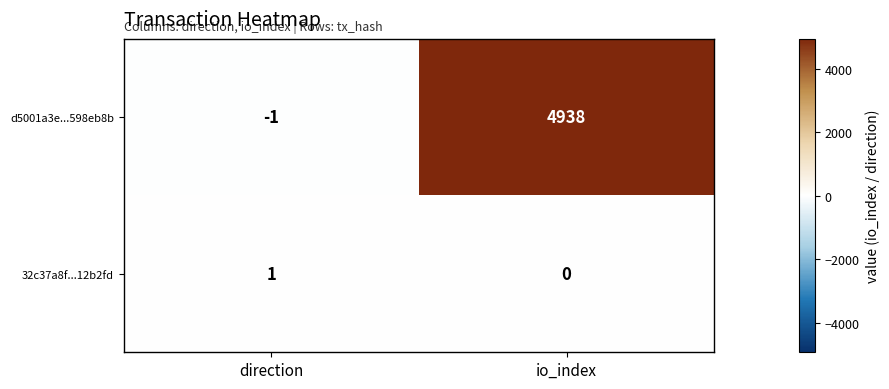

Reading left to right, extract all data points from this chart.

d5001a3e...598eb8b: -1	4938
32c37a8f...12b2fd: 1	0